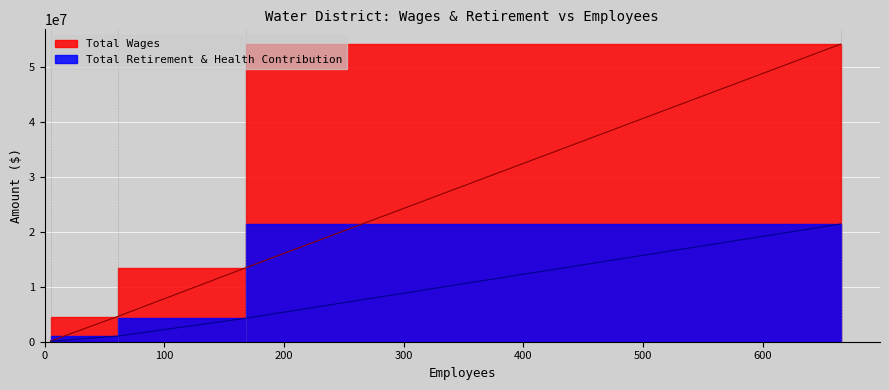

Which series changed the most between Eastern Municipal
Water District and Elsinore Valley Municipal
Water District?

Total Wages